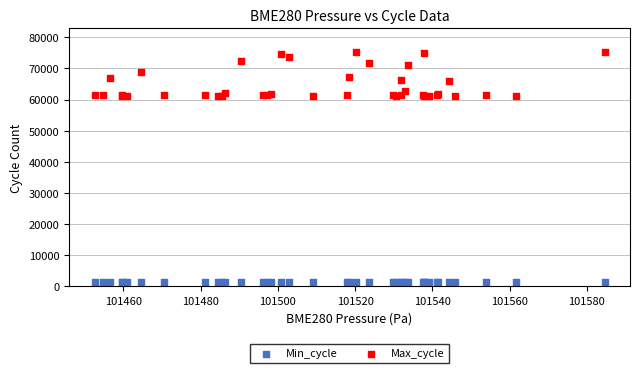

What are all the series names shown in the legend?

Min_cycle, Max_cycle